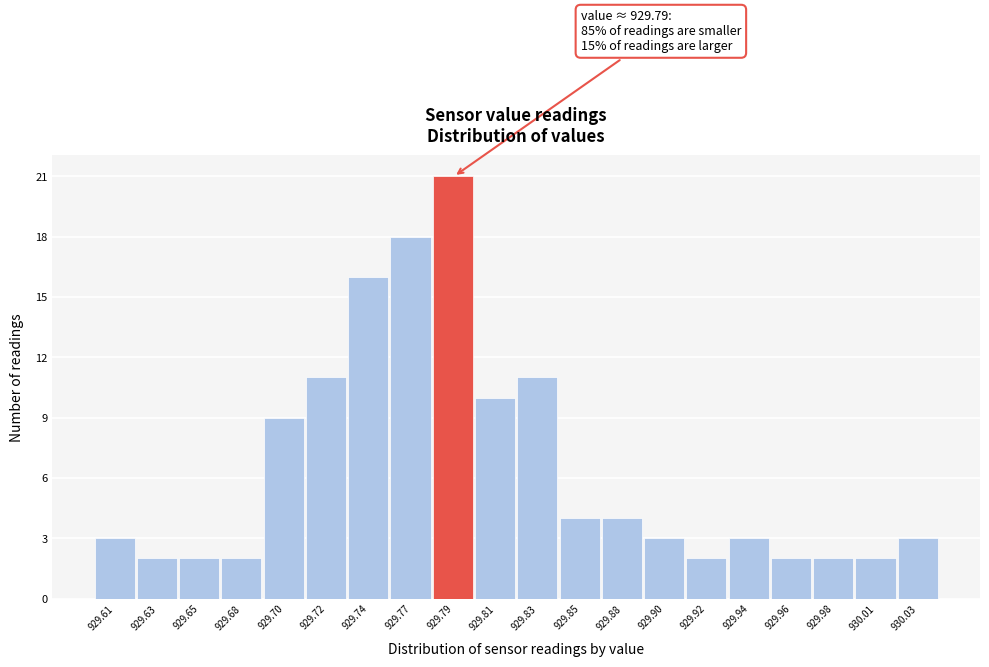

Reading right to left, transcribe all the data shown in this chart.

930.03=3	930.01=2	929.98=2	929.96=2	929.94=3	929.92=2	929.90=3	929.88=4	929.85=4	929.83=11	929.81=10	929.79=21	929.77=18	929.74=16	929.72=11	929.70=9	929.68=2	929.65=2	929.63=2	929.61=3